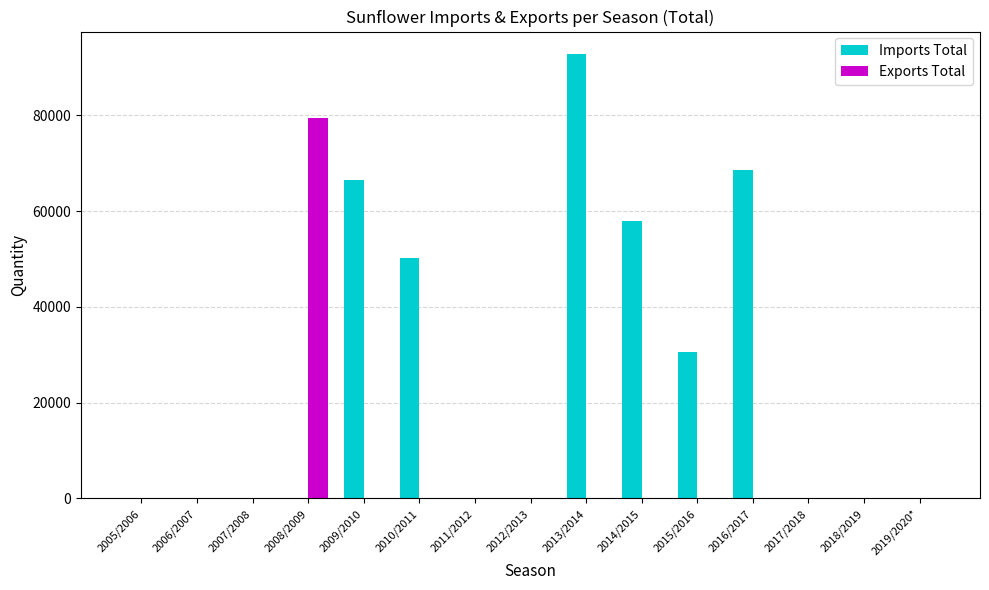

How many groups of bars are there?

15